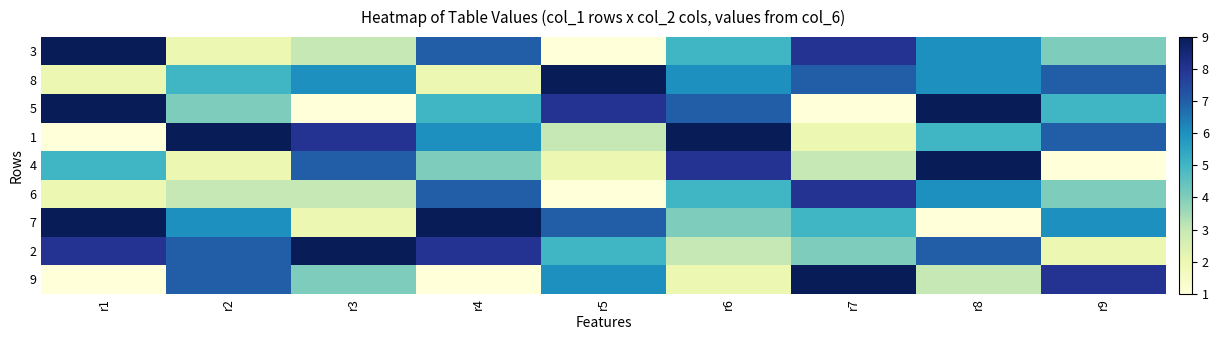

At which category is the sum across all series the highest?

r8